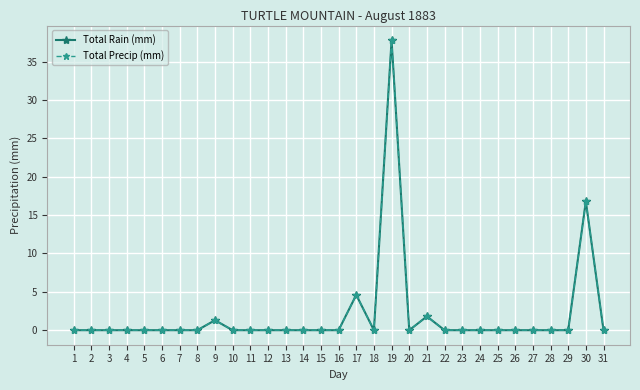

The value of Total Precip (mm) at 21 is 1.8. True or false?

True